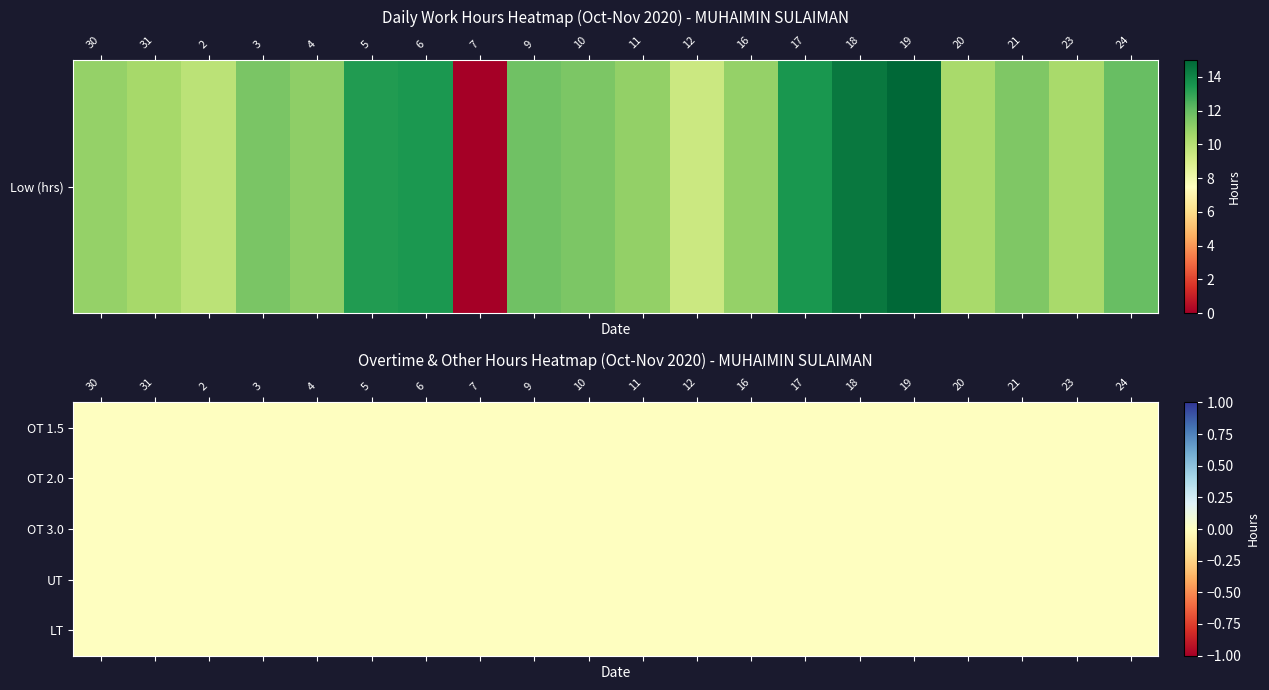

Reading left to right, list all the values displayed in this chart.

30: 10.9	0.0	0.0	0.0	0.0	0.0
31: 10.5	0.0	0.0	0.0	0.0	0.0
2: 9.9	0.0	0.0	0.0	0.0	0.0
3: 11.5	0.0	0.0	0.0	0.0	0.0
4: 11.0	0.0	0.0	0.0	0.0	0.0
5: 13.3	0.0	0.0	0.0	0.0	0.0
6: 13.5	0.0	0.0	0.0	0.0	0.0
7: 0.0	0.0	0.0	0.0	0.0	0.0
9: 11.8	0.0	0.0	0.0	0.0	0.0
10: 11.5	0.0	0.0	0.0	0.0	0.0
11: 10.9	0.0	0.0	0.0	0.0	0.0
12: 9.4	0.0	0.0	0.0	0.0	0.0
16: 10.9	0.0	0.0	0.0	0.0	0.0
17: 13.5	0.0	0.0	0.0	0.0	0.0
18: 14.4	0.0	0.0	0.0	0.0	0.0
19: 15.0	0.0	0.0	0.0	0.0	0.0
20: 10.4	0.0	0.0	0.0	0.0	0.0
21: 11.4	0.0	0.0	0.0	0.0	0.0
23: 10.4	0.0	0.0	0.0	0.0	0.0
24: 11.9	0.0	0.0	0.0	0.0	0.0